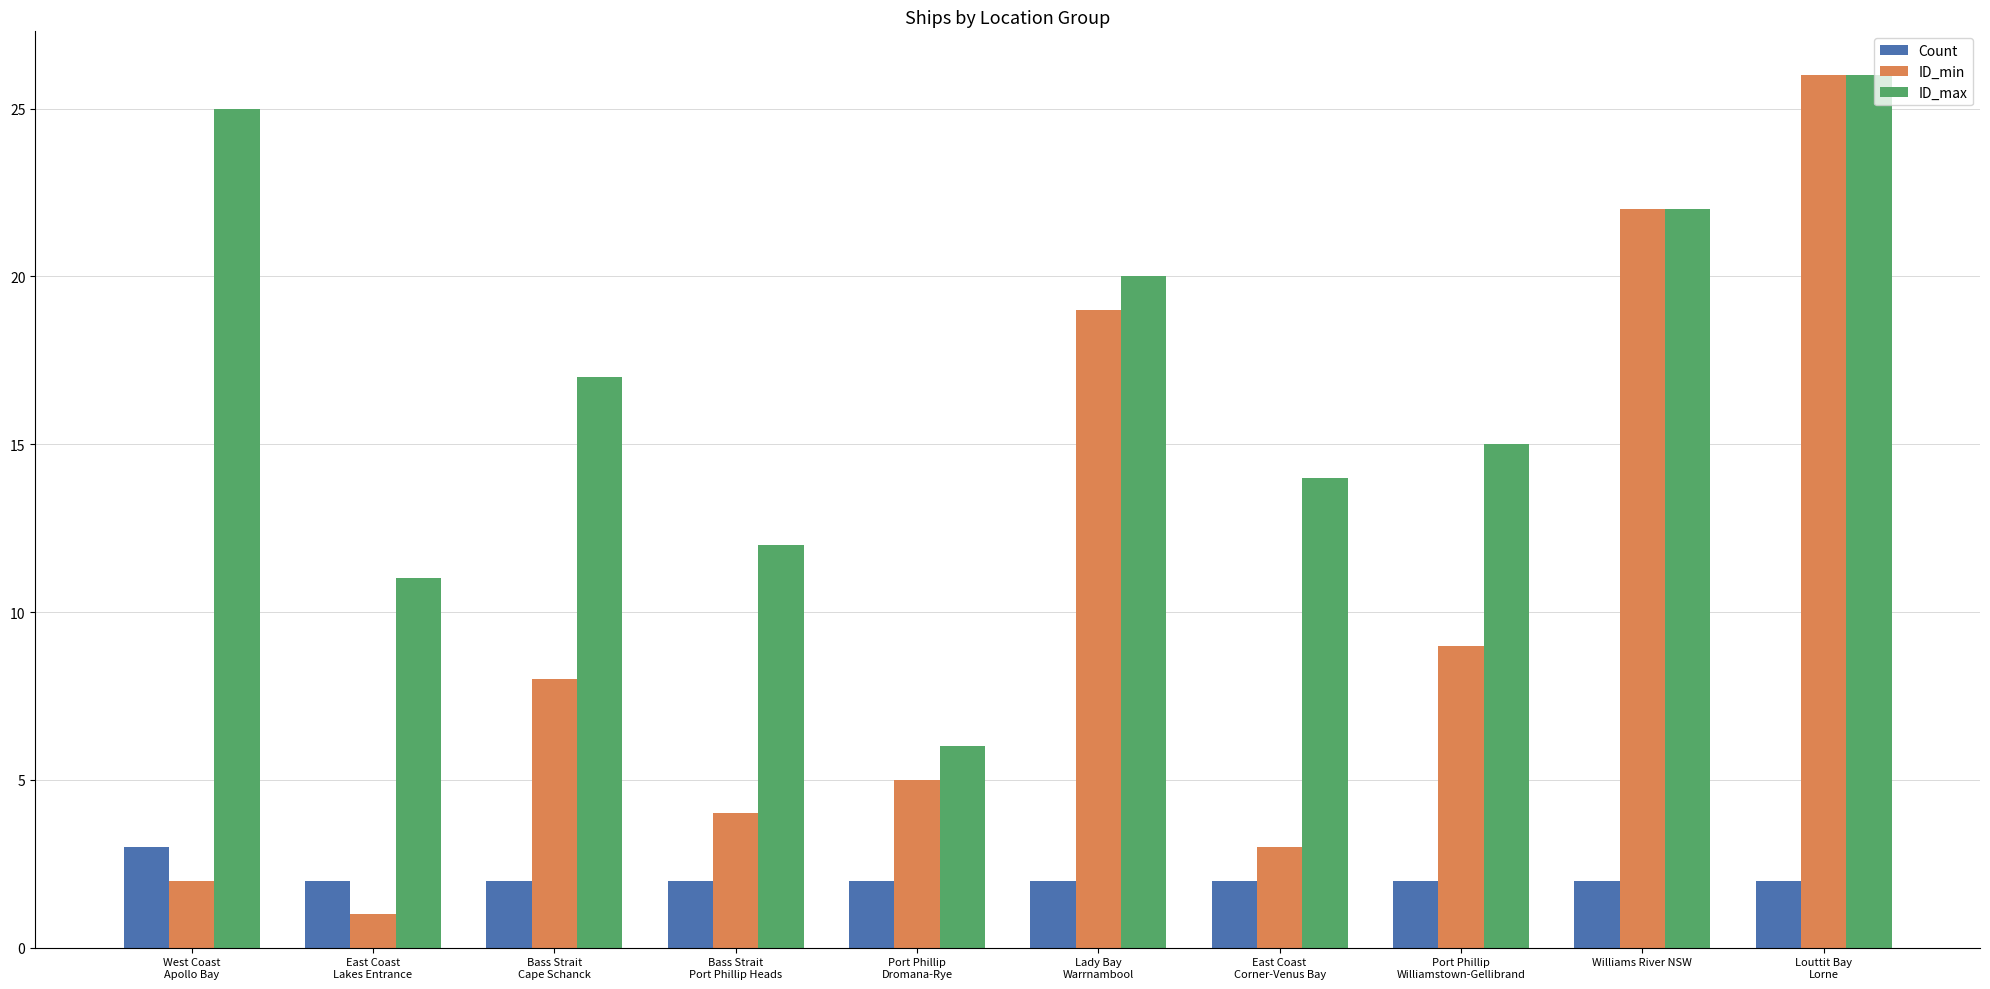

What is the label of the 6th bar from the left?

Lady Bay
Warrnambool